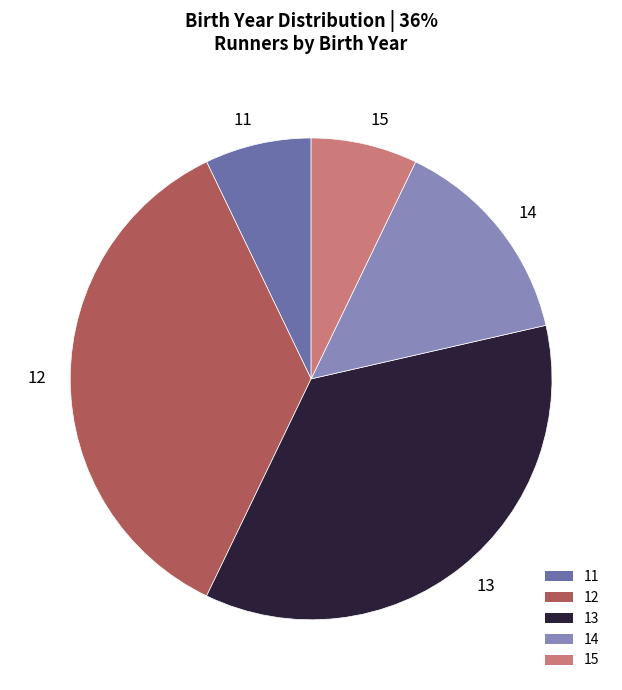

How many slices are in this pie chart?

5